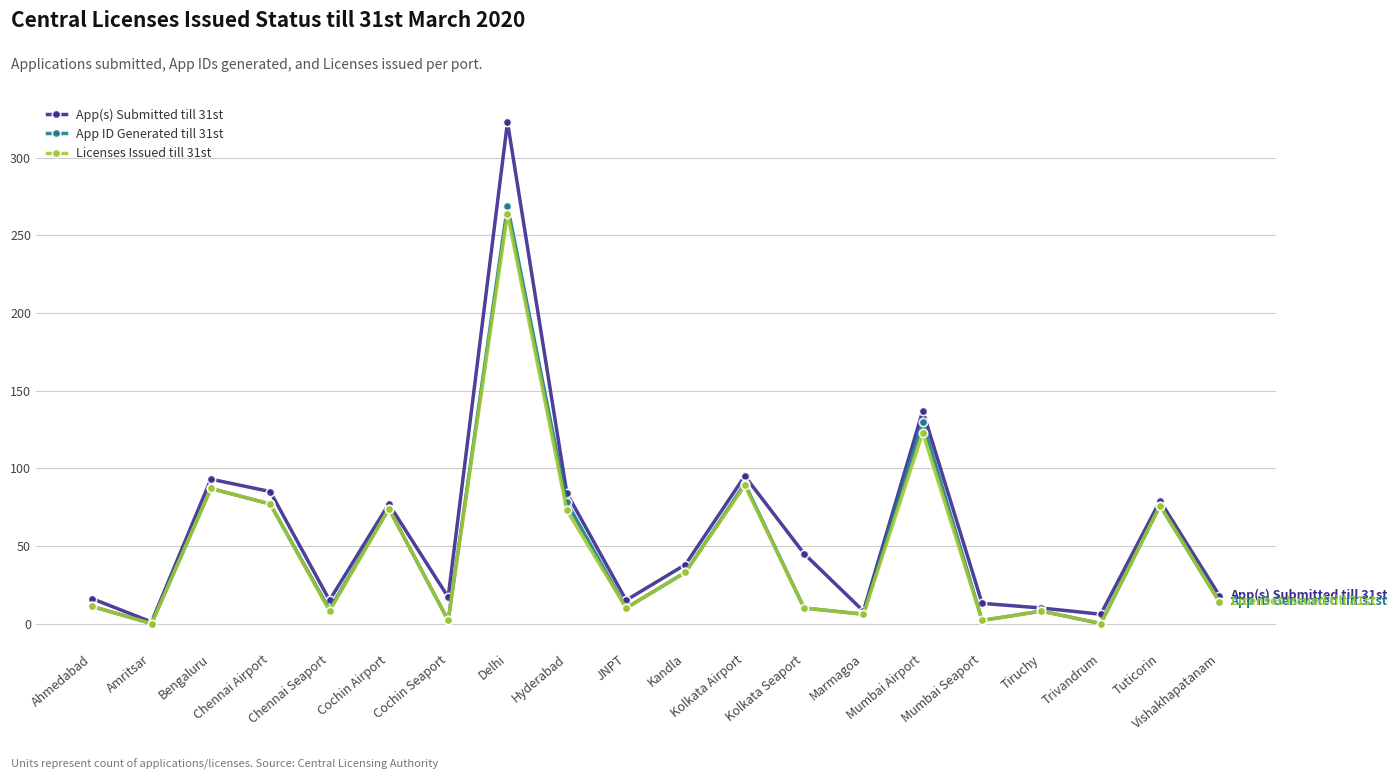

Which series has the largest total across all categories?

App(s) Submitted till 31st